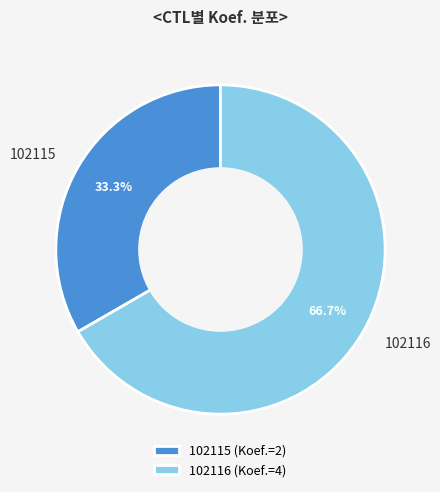

To the nearest percent, what is the average slice percentage?

50%